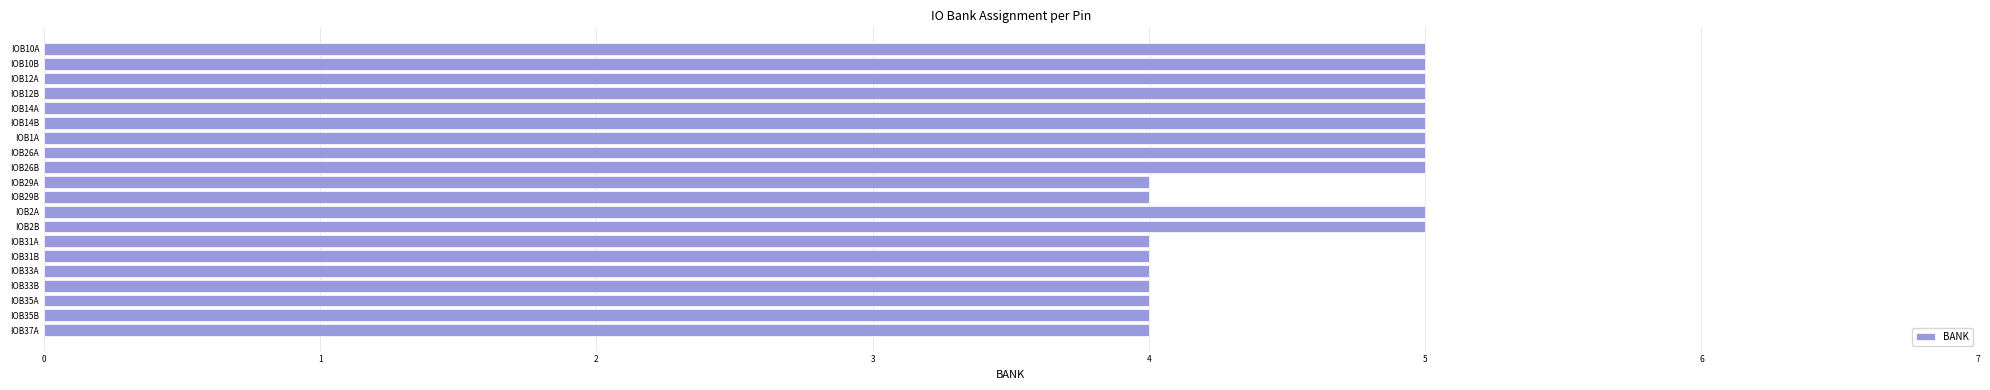

Count the values in the range 4 to 5.

20